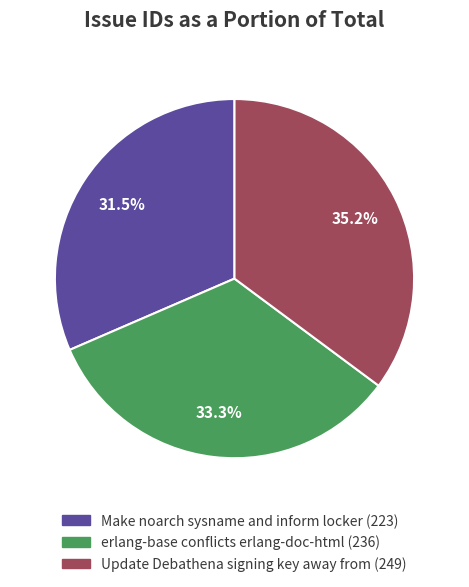

What portion of the pie excludes erlang-base conflicts erlang-doc-html?

66.7%